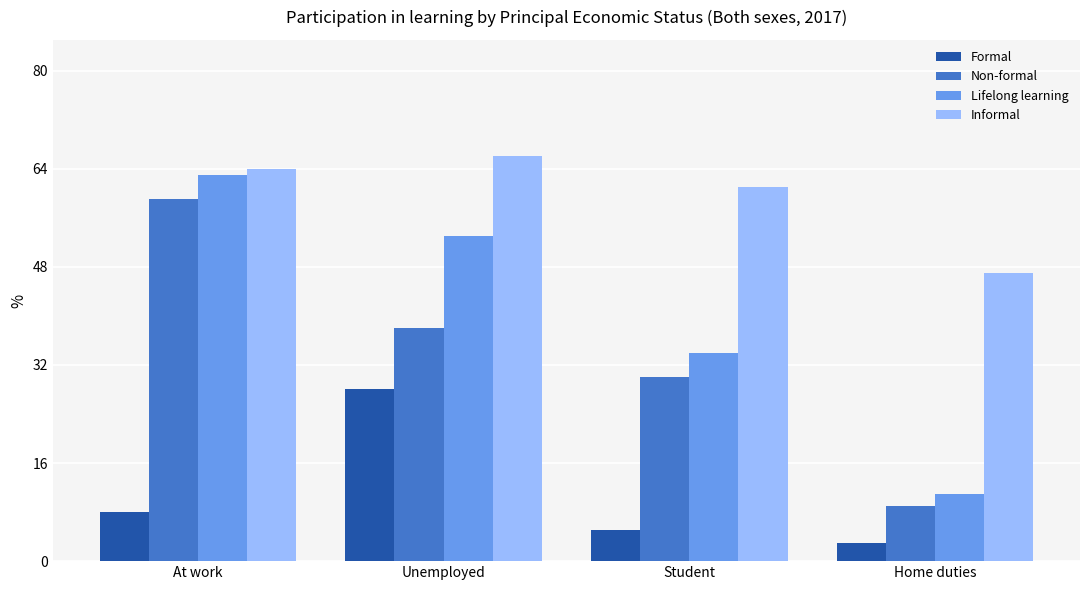

At how many categories does at least one series exceed 57?

3